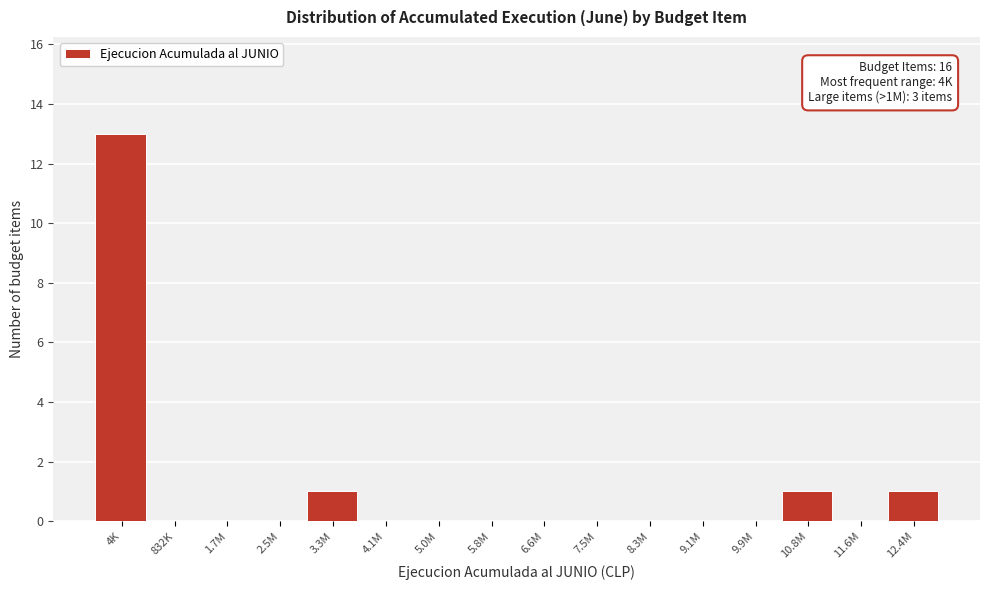

Reading right to left, transcribe all the data shown in this chart.

12.4M=1	11.6M=0	10.8M=1	9.9M=0	9.1M=0	8.3M=0	7.5M=0	6.6M=0	5.8M=0	5.0M=0	4.1M=0	3.3M=1	2.5M=0	1.7M=0	832K=0	4K=13